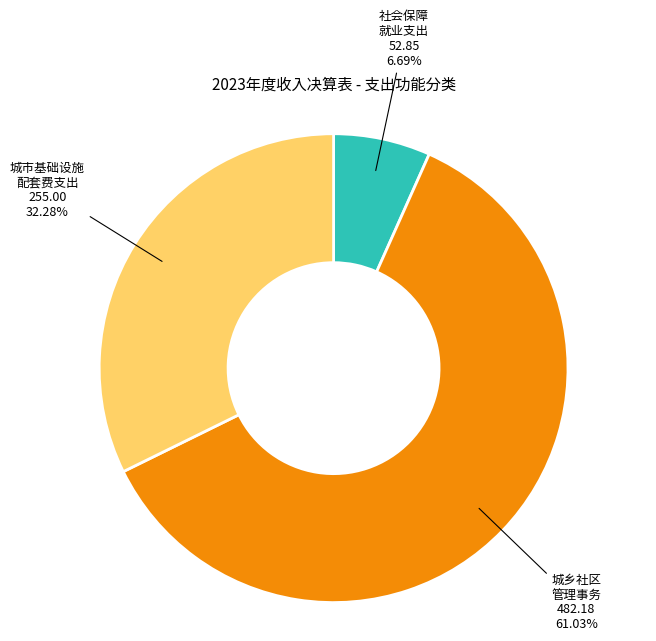

Is there any slice that represents more than half of the pie?

Yes